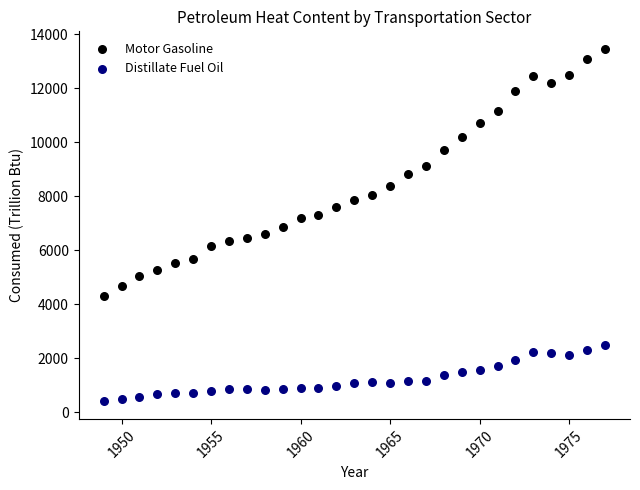

Which series contains the lowest Y value?

Distillate Fuel Oil